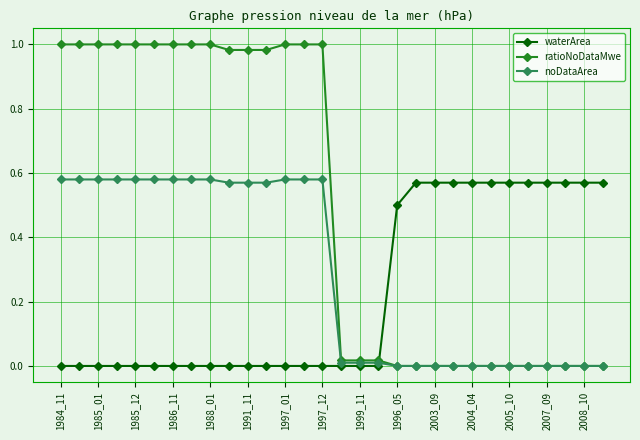

Does the chart have visible grid lines?

Yes